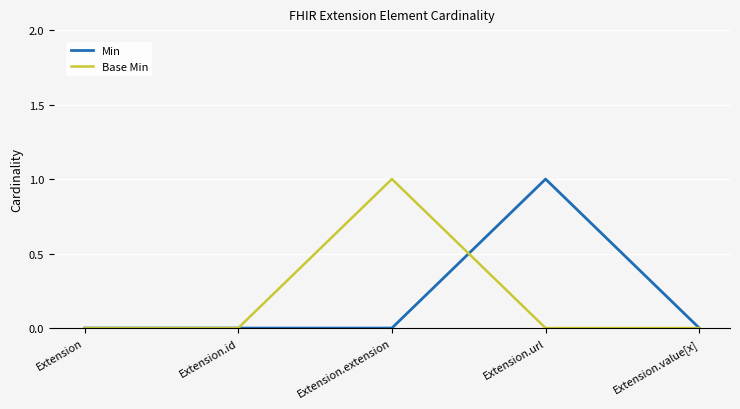

What is the highest value of the Base Min series?

1